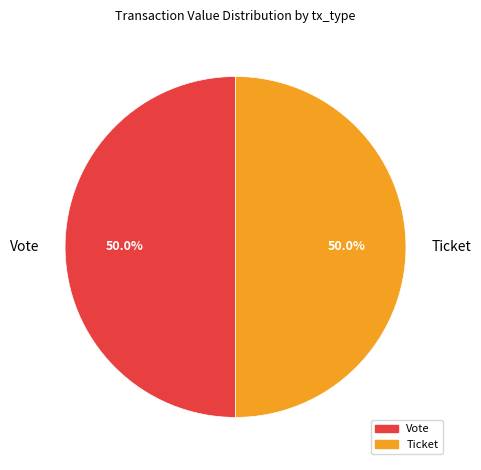

Approximately how many times larger is the value at Vote compared to Ticket?

1.0